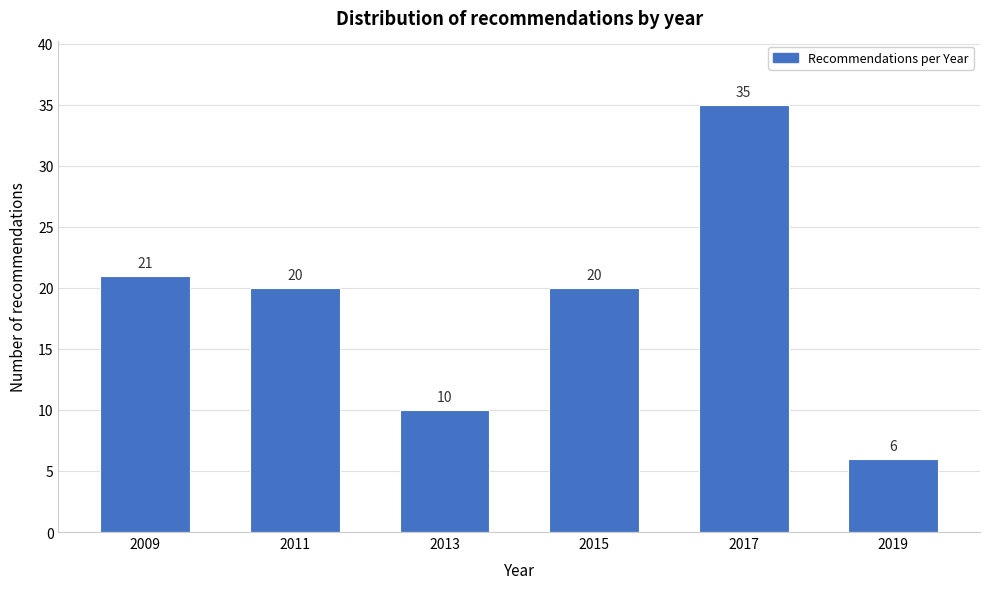

Reading right to left, what are all the values shown in this chart?

2019=6	2017=35	2015=20	2013=10	2011=20	2009=21